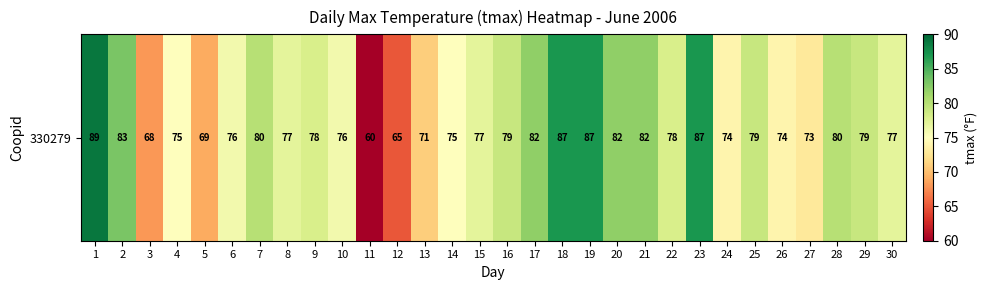

What is the greatest value displayed?

89